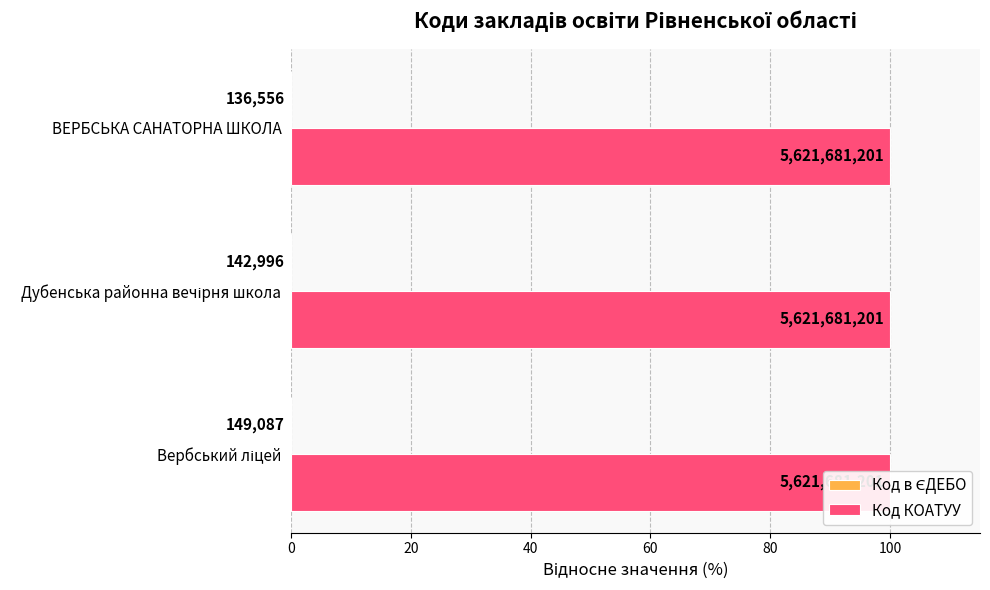

How many bars are there in each group?

2